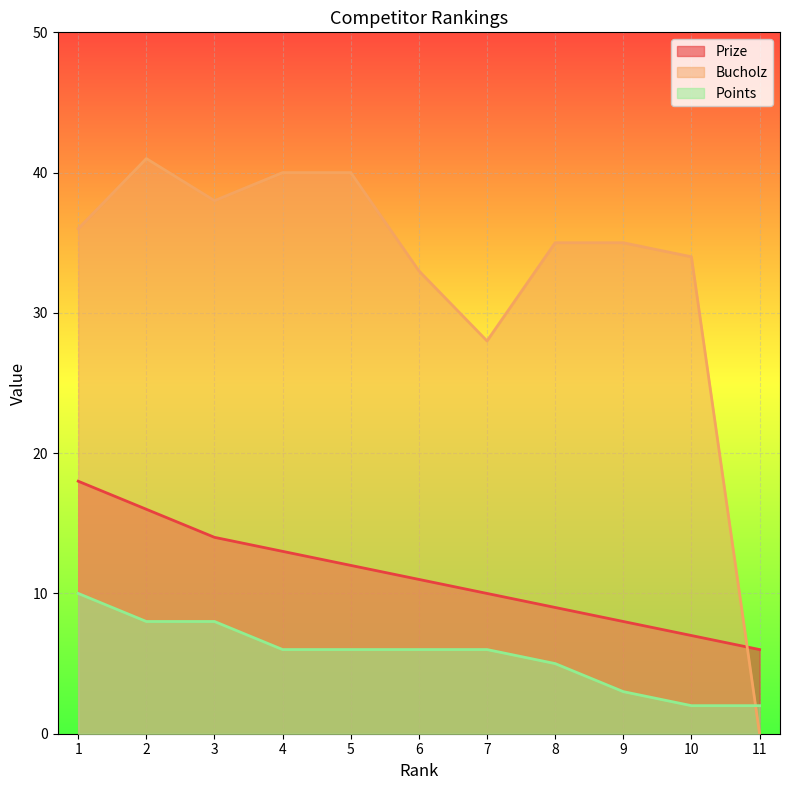

At which label does Bucholz reach its peak?

2